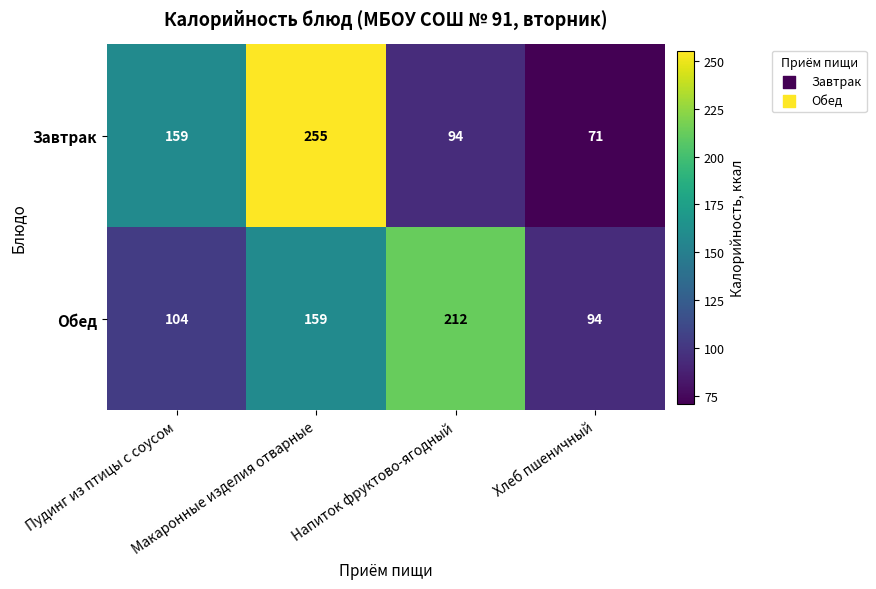

Rank the series at Напиток фруктово-ягодный from highest to lowest value.

Обед, Завтрак